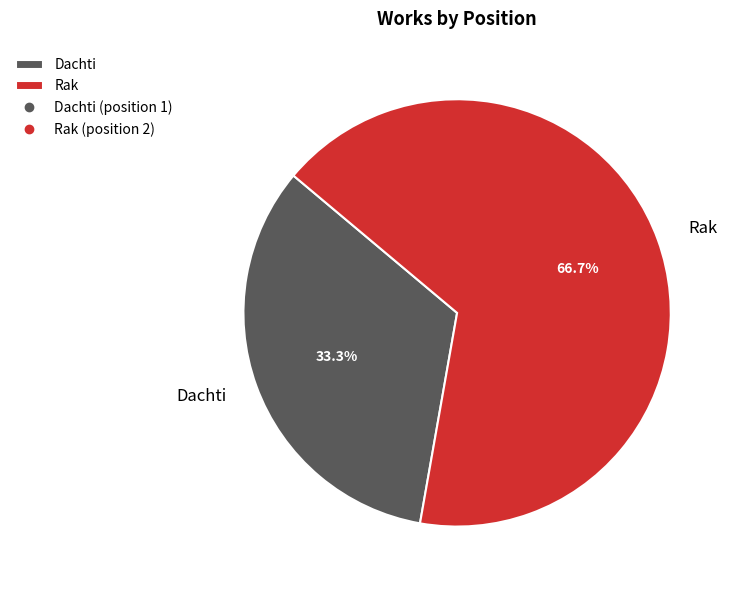

Which category has the biggest portion of the pie?

Rak